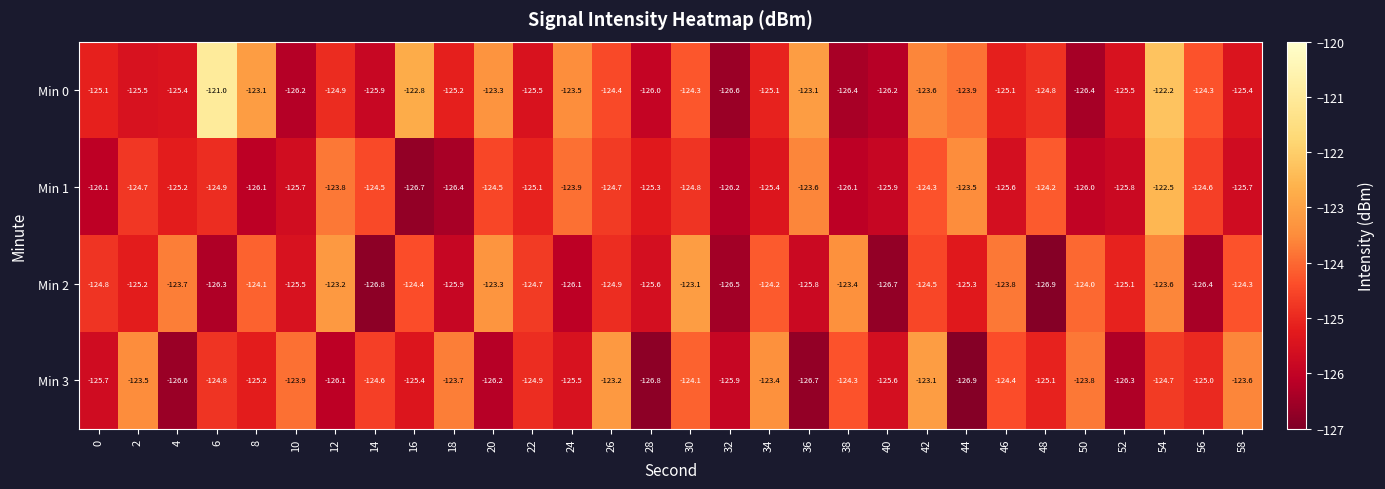

At how many categories does at least one series exceed -126?

30